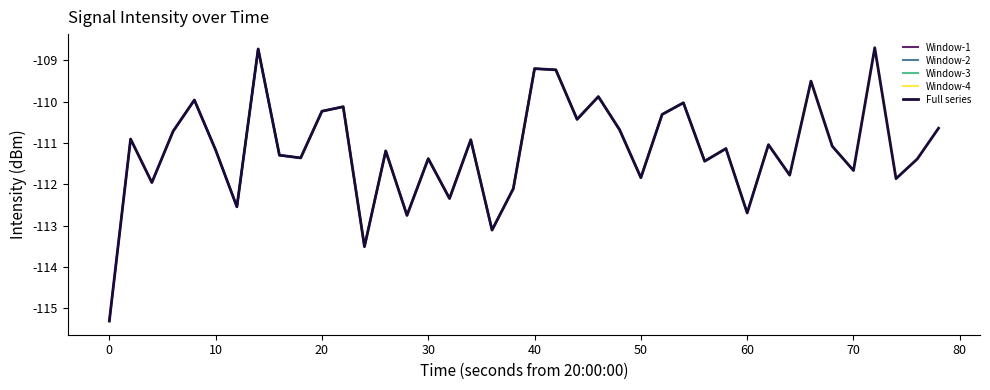

True or false: the data shows -188.8 at 37.

False